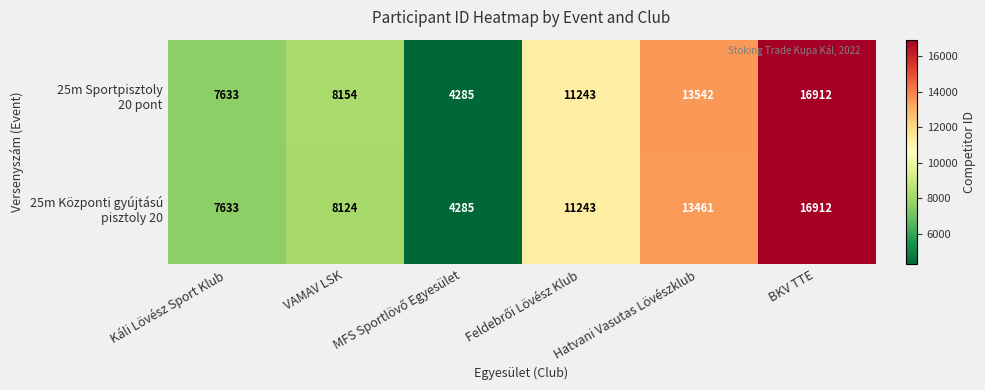

What is the spread (max minus min) of values at VAMAV LSK?

30